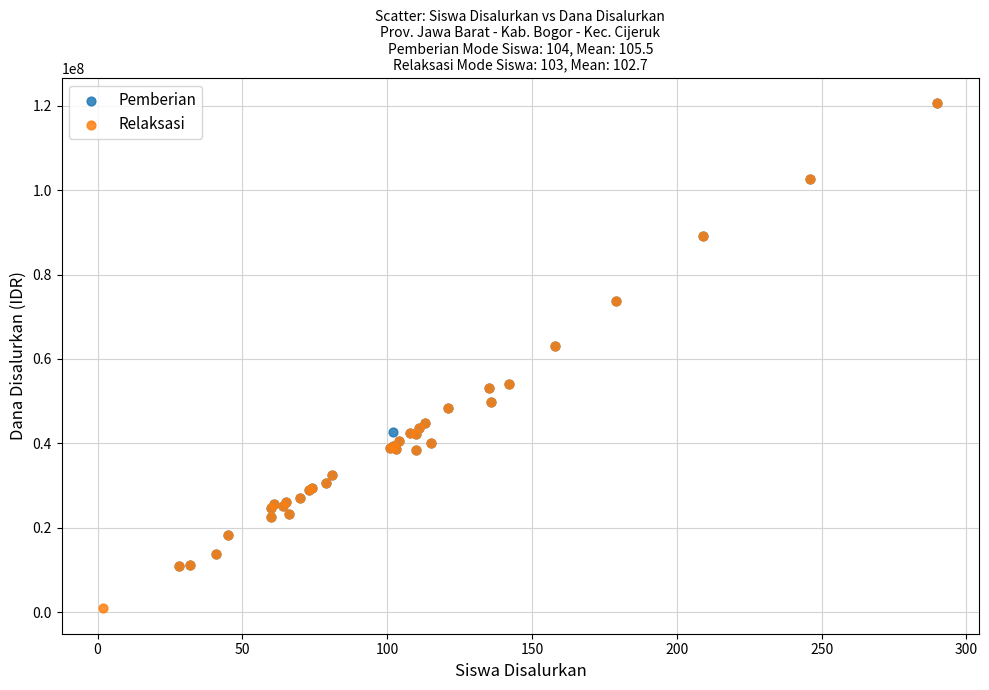

Which series has the largest Y range (max minus min)?

Relaksasi